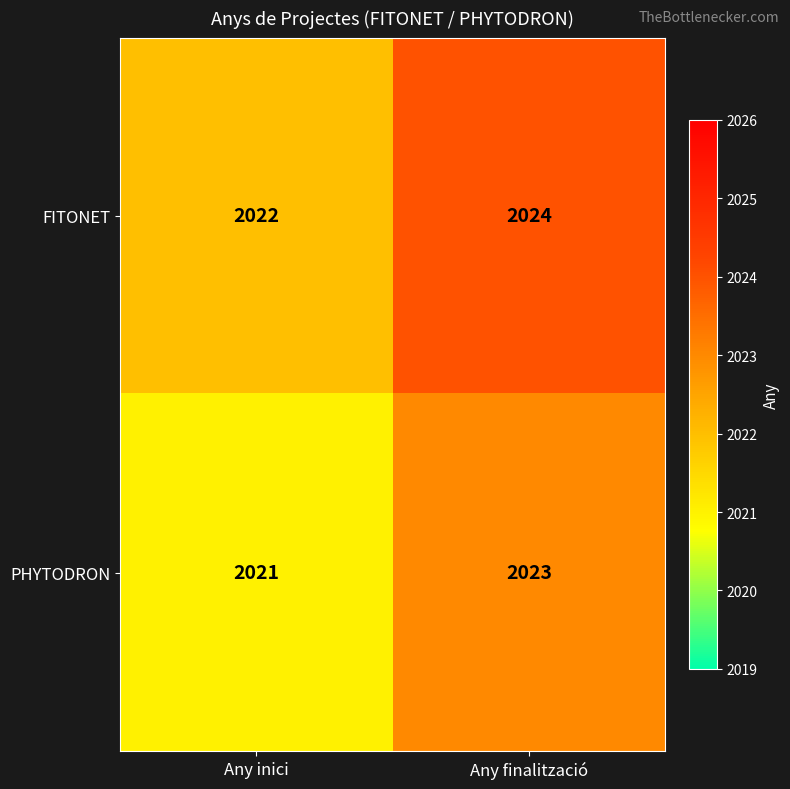

Rank the series at Any finalització from lowest to highest value.

PHYTODRON, FITONET